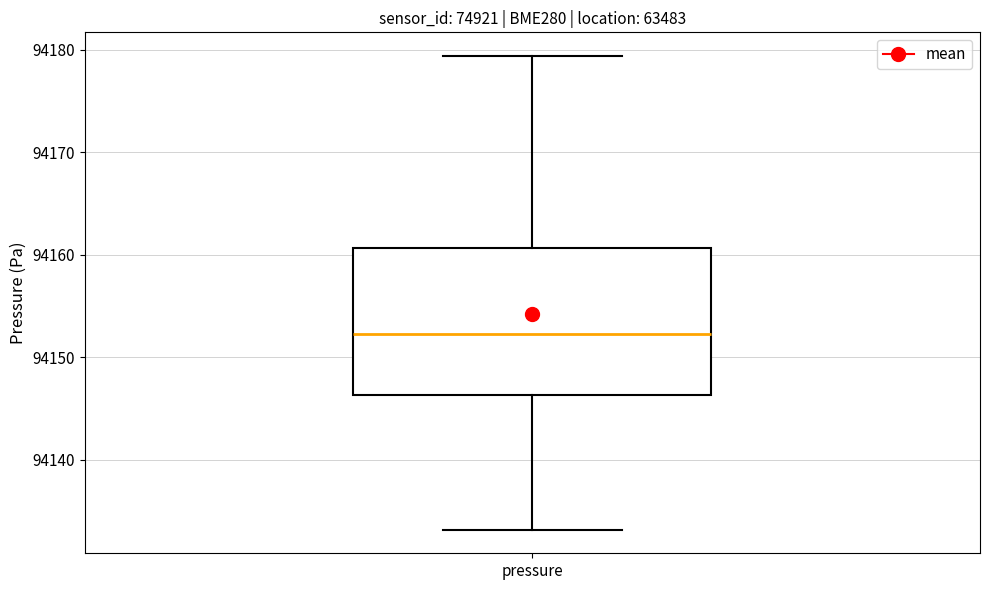

Where does the lower whisker of the box for pressure end on the y-axis? The values are not printed on the chart, so give them approximately, as read against the axis.

94133